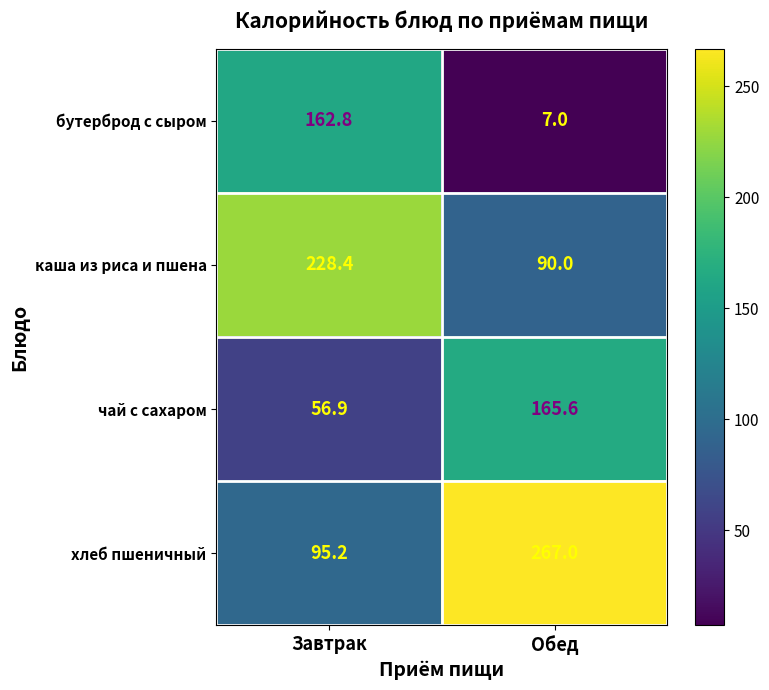

Which series has the widest spread of values?

хлеб пшеничный